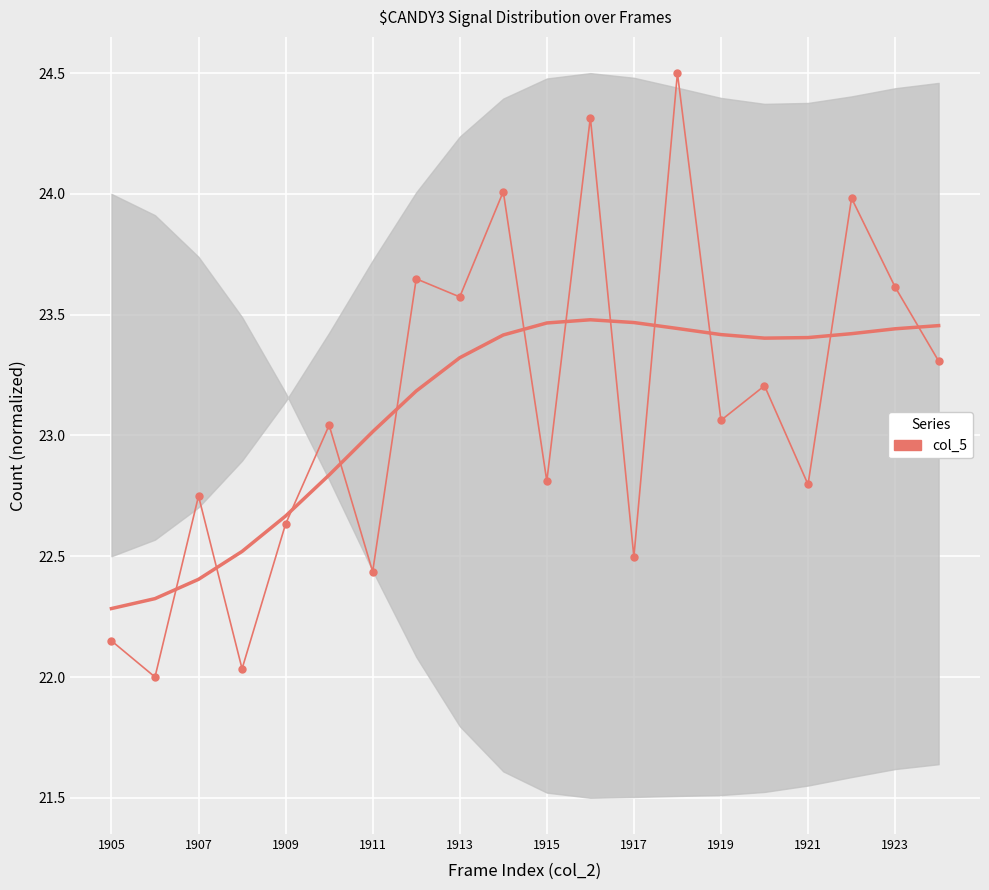

What is the change in value from 1919 to 1921?

-0.3